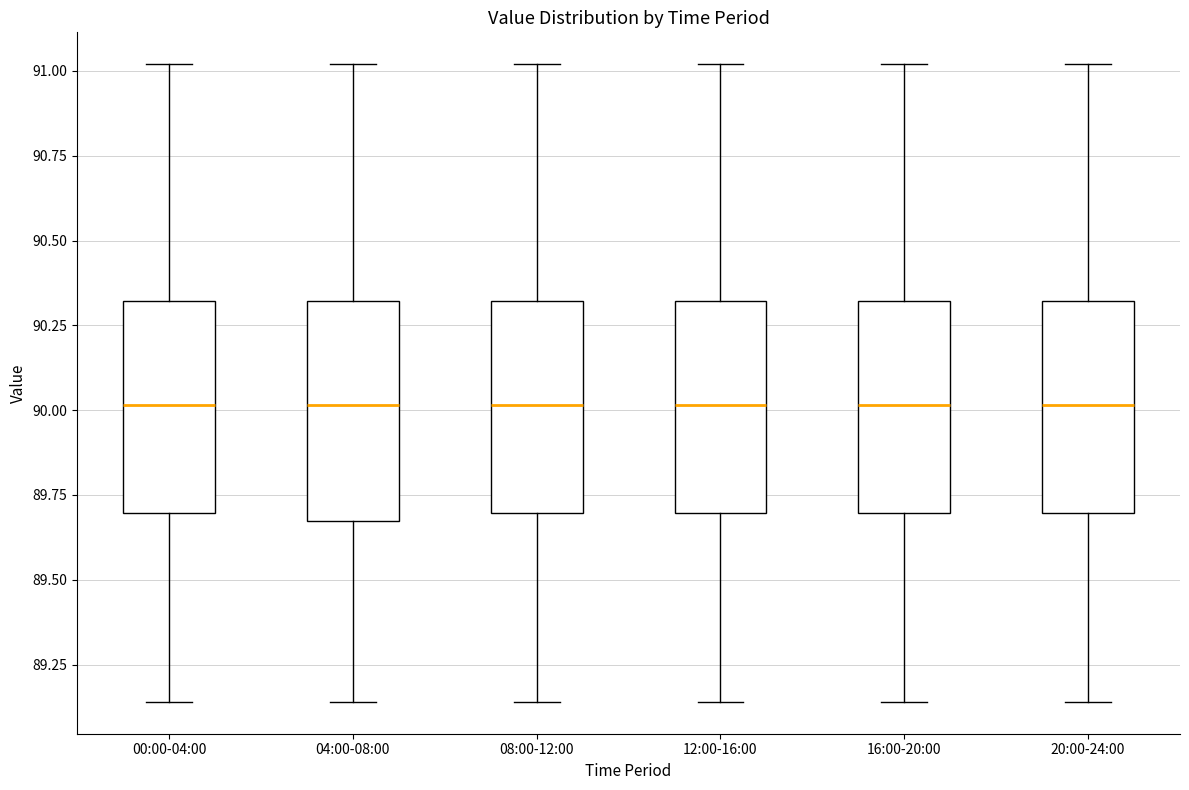

Reading left to right, transcribe this box plot: for each box, give where its median line is, the range the box spans, and where its two whiskers end, as read against the y-axis. The values are not printed on the chart, so give them approximately, as read against the axis.

00:00-04:00: median 90.00, box 89.70 to 90.30, whiskers 89.15 to 91.00
04:00-08:00: median 90.00, box 89.65 to 90.30, whiskers 89.15 to 91.00
08:00-12:00: median 90.00, box 89.70 to 90.30, whiskers 89.15 to 91.00
12:00-16:00: median 90.00, box 89.70 to 90.30, whiskers 89.15 to 91.00
16:00-20:00: median 90.00, box 89.70 to 90.30, whiskers 89.15 to 91.00
20:00-24:00: median 90.00, box 89.70 to 90.30, whiskers 89.15 to 91.00